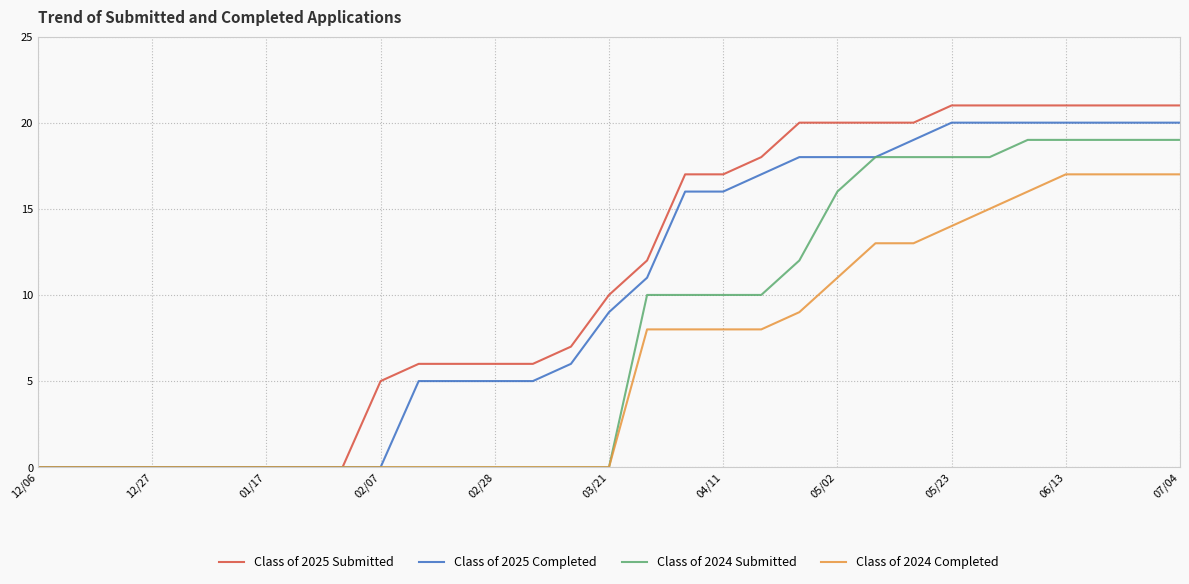

What is the maximum value for Class of 2024 Completed?

17